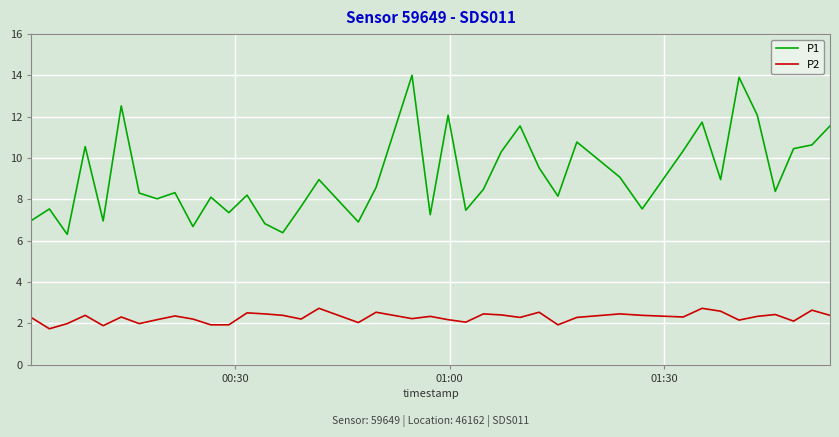

What is the maximum value for P1?

14.0